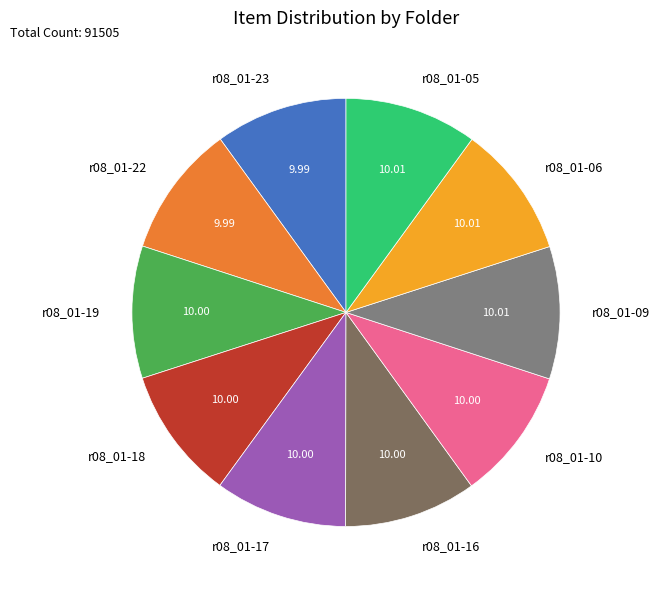

How many segments does this pie chart have?

10